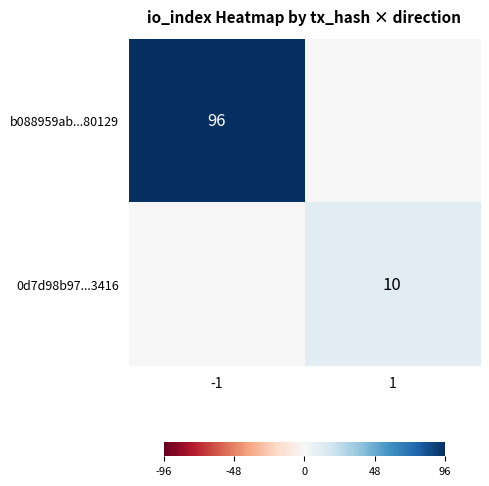

Is the value of 0d7d98b97...3416 at 1 greater than the value of b088959ab...80129 at -1?

No